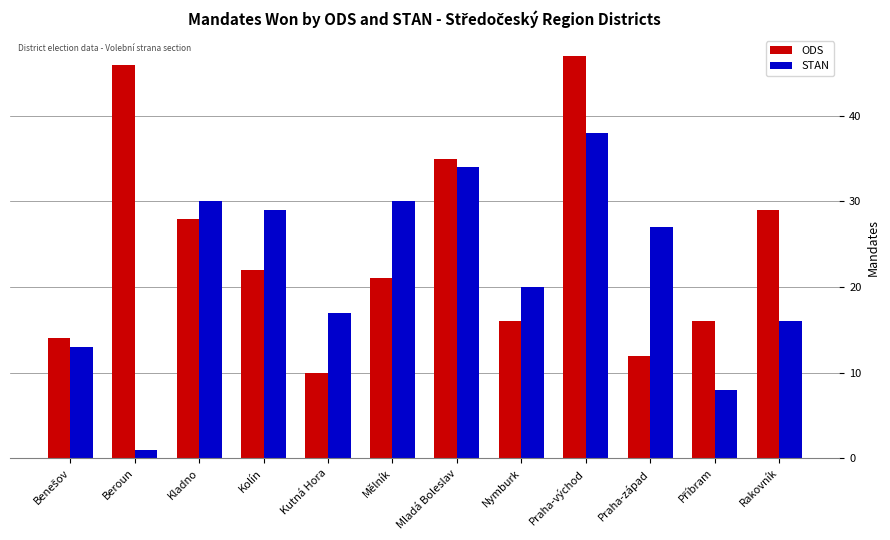

Which label corresponds to the largest value in the chart?

Praha-východ